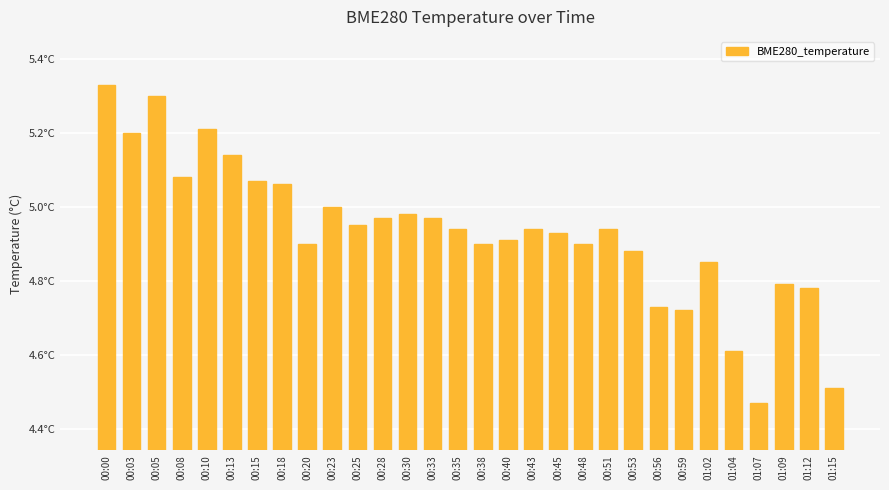

What is the label of the 28th bar from the right?

00:05